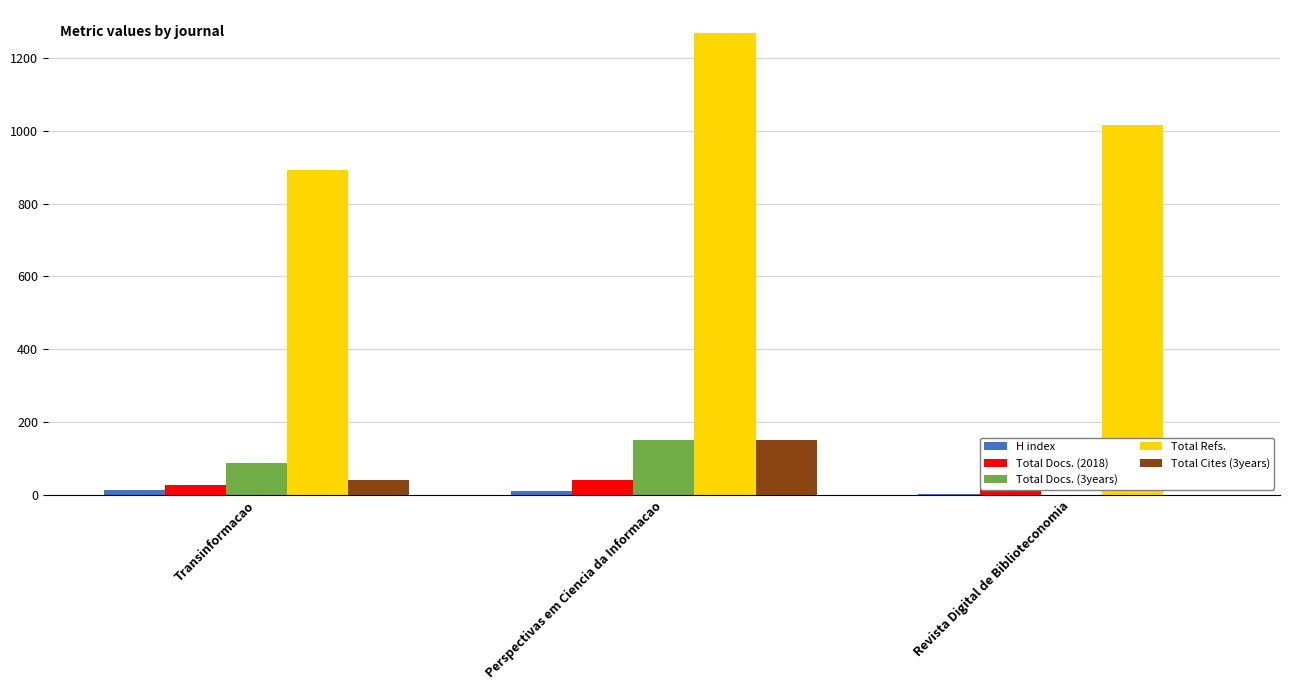

The value of Total Refs. at Transinformacao is 1162. True or false?

False